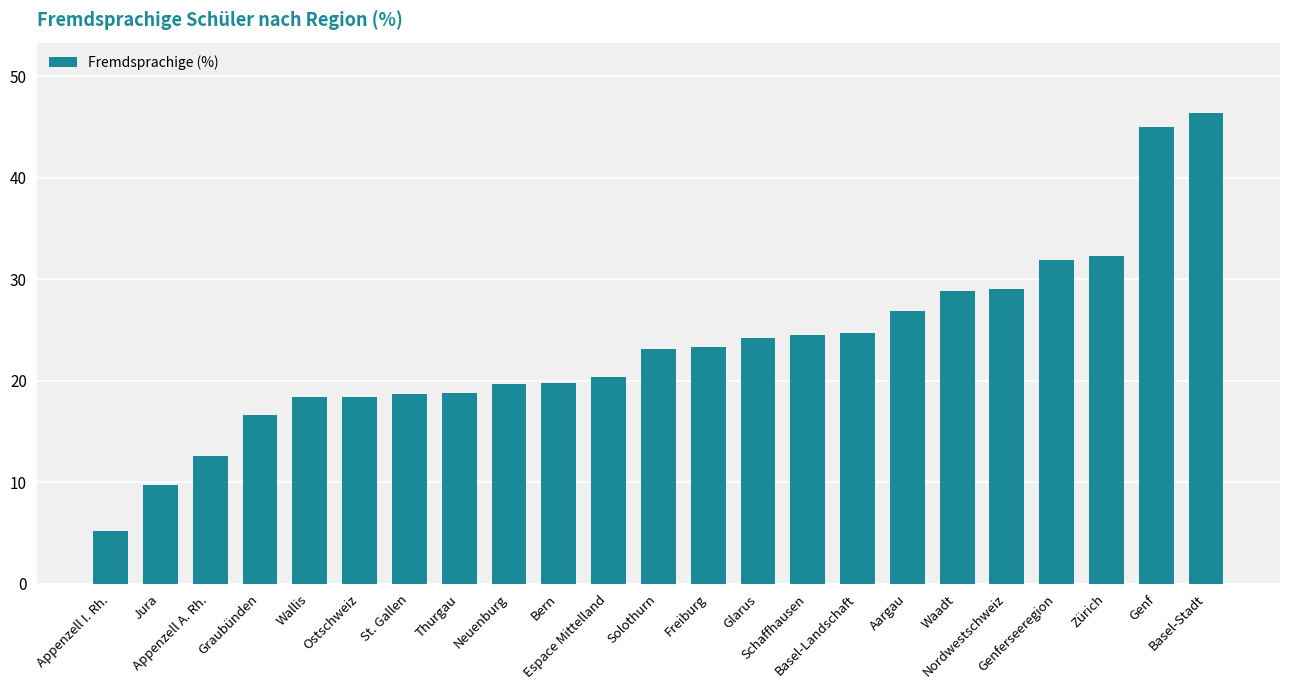

What is the difference between the maximum and second lowest values?

36.6